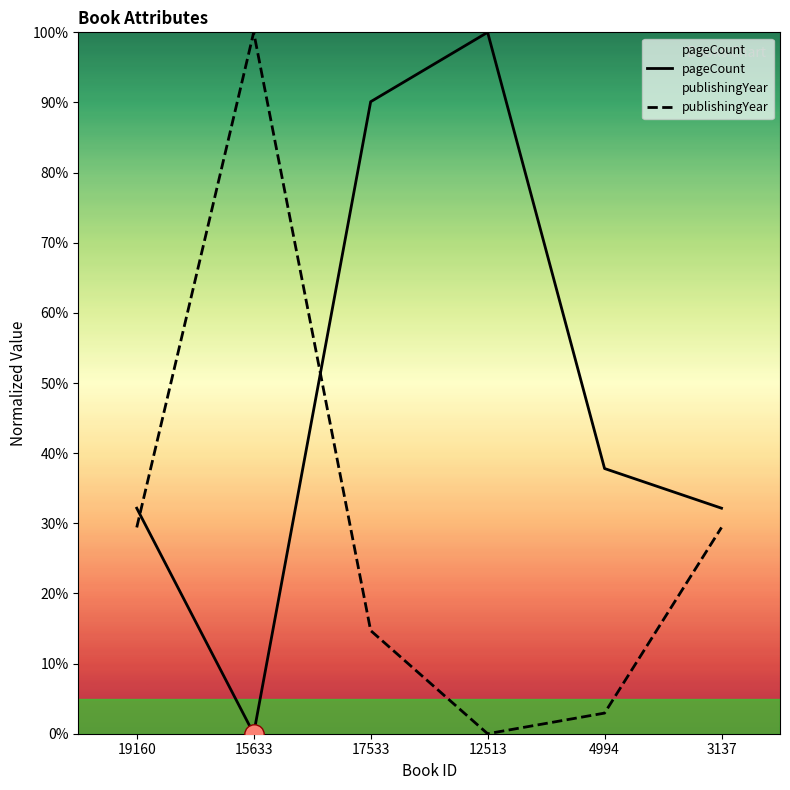

Between which two adjacent categories do pageCount and publishingYear first intersect?

19160 and 15633